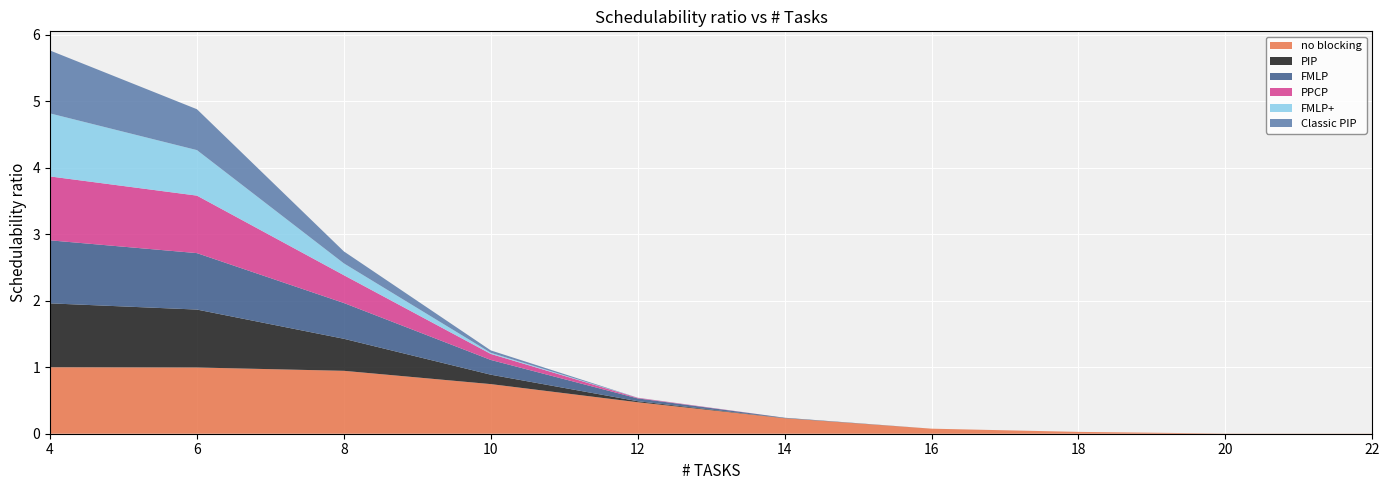

Reading right to left, list all the values displayed in this chart.

no blocking: 0.0	0.0	0.0	0.1	0.2	0.5	0.7	0.9	1.0	1.0
PIP: 0.0	0.0	0.0	0.0	0.0	0.0	0.1	0.5	0.9	1.0
FMLP: 0.0	0.0	0.0	0.0	0.0	0.0	0.2	0.5	0.8	0.9
PPCP: 0.0	0.0	0.0	0.0	0.0	0.0	0.1	0.4	0.9	1.0
FMLP+: 0.0	0.0	0.0	0.0	0.0	0.0	0.0	0.2	0.7	0.9
Classic PIP: 0.0	0.0	0.0	0.0	0.0	0.0	0.0	0.2	0.6	0.9